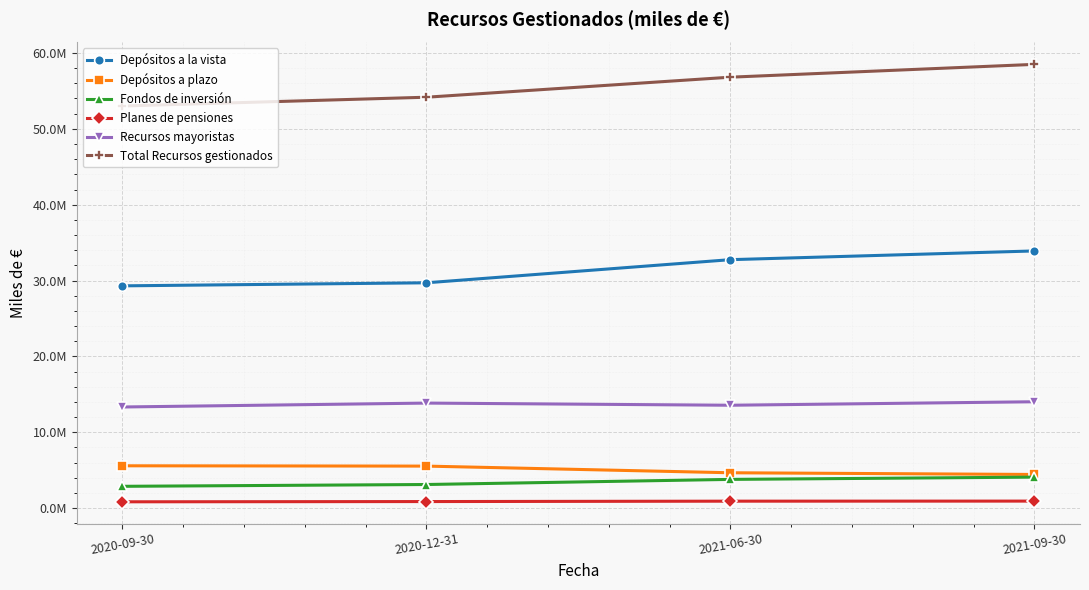

What is the sum of the Recursos mayoristas values at 2020-12-31 and 2020-09-30?

27191689